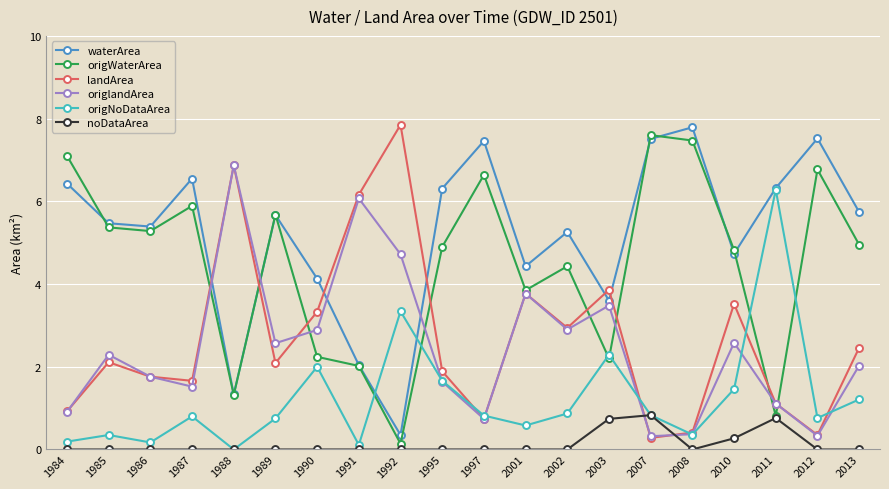

What are all the series names shown in the legend?

waterArea, origWaterArea, landArea, origlandArea, origNoDataArea, noDataArea